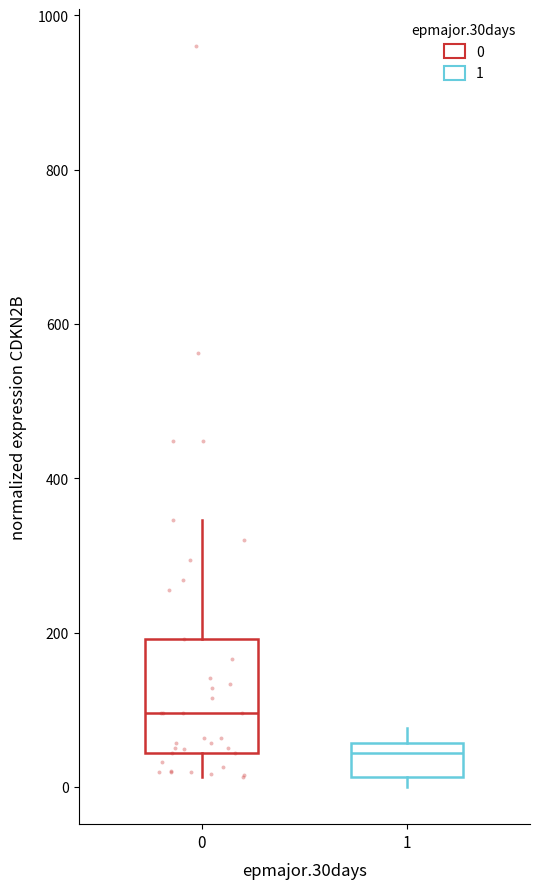

Where does the lower whisker of the box at x = 0 end on the y-axis? The values are not printed on the chart, so give them approximately, as read against the axis.

20